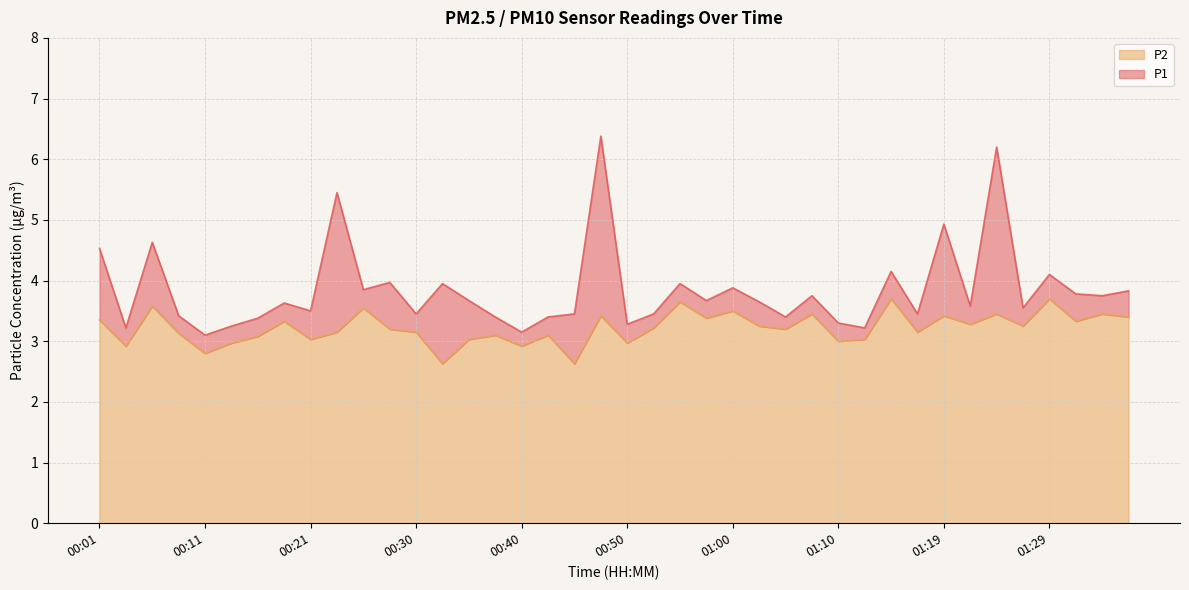

Reading left to right, extract all data points from this chart.

P1: 4.5	3.2	4.6	3.4	3.1	3.2	3.4	3.6	3.5	5.5	3.9	4.0	3.5	4.0	3.7	3.4	3.1	3.4	3.5	6.4	3.3	3.5	4.0	3.7	3.9	3.6	3.4	3.8	3.3	3.2	4.2	3.5	4.9	3.6	6.2	3.5	4.1	3.8	3.8	3.8
P2: 3.4	2.9	3.6	3.1	2.8	3.0	3.1	3.3	3.0	3.1	3.5	3.2	3.1	2.6	3.0	3.1	2.9	3.1	2.6	3.4	3.0	3.2	3.6	3.4	3.5	3.2	3.2	3.5	3.0	3.0	3.7	3.1	3.4	3.3	3.5	3.2	3.7	3.3	3.5	3.4